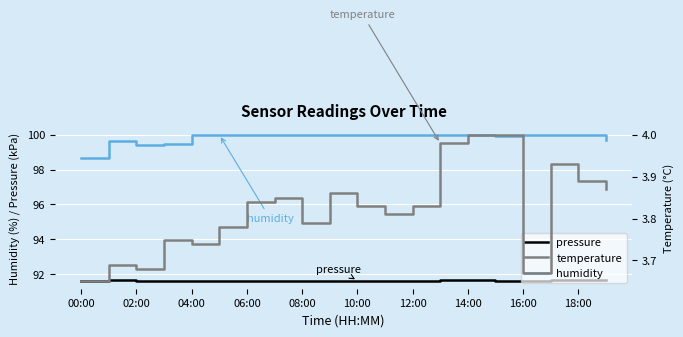

What is the lowest value of the humidity series?

98.7